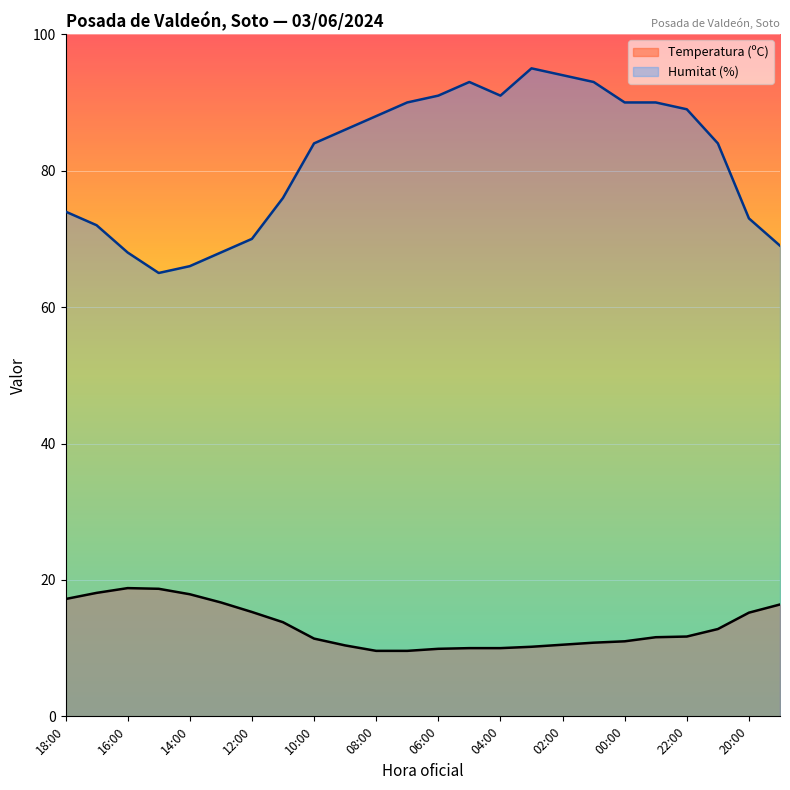

Where does the Temperatura (ºC) series first go above 11?

18:00